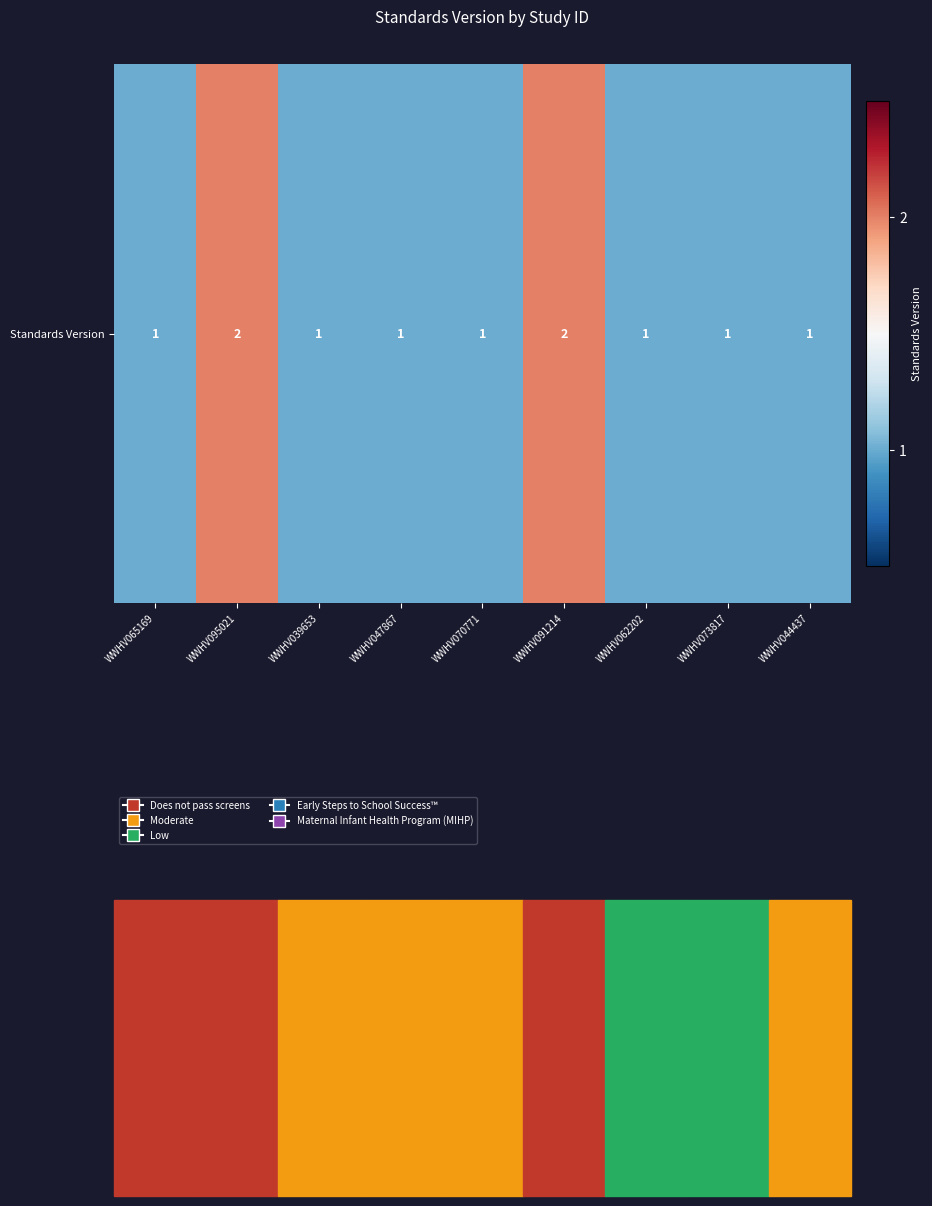

What is the approximate value at WWHV073817?

1